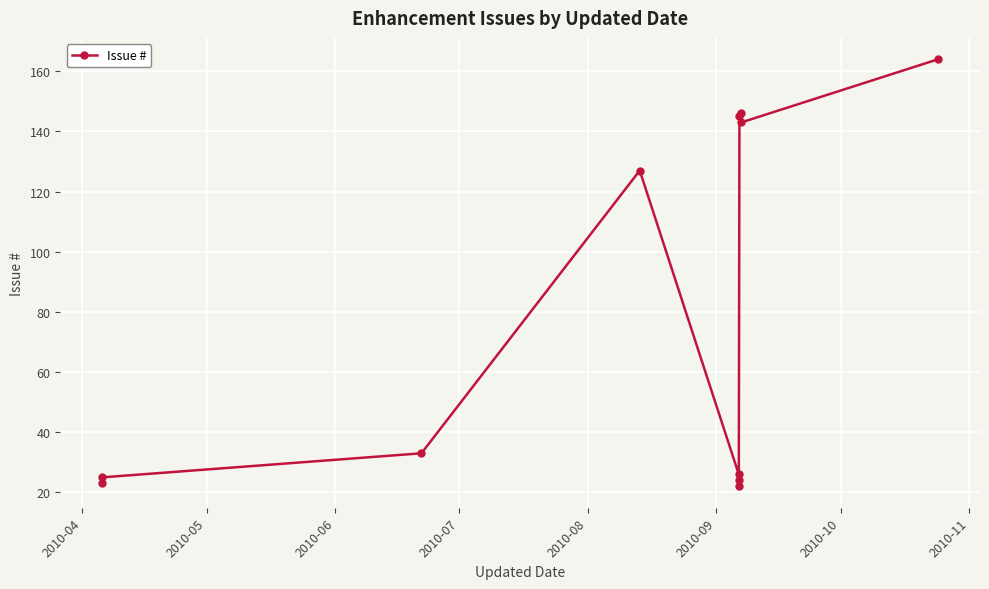

How many interior local valleys (lower than both neighbors) does the data have?

2